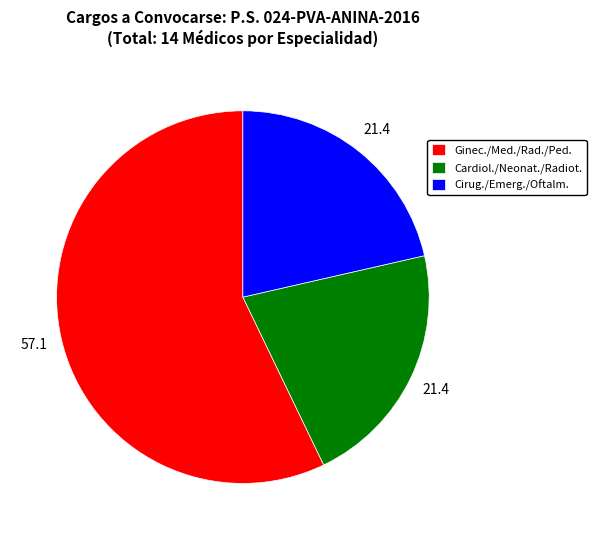

Does any single category account for the majority?

Yes